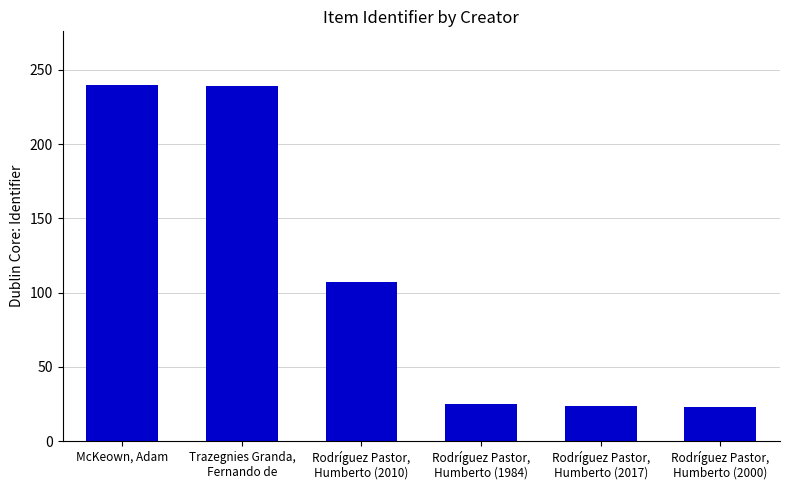

At which label does the data first exceed 107?

McKeown, Adam